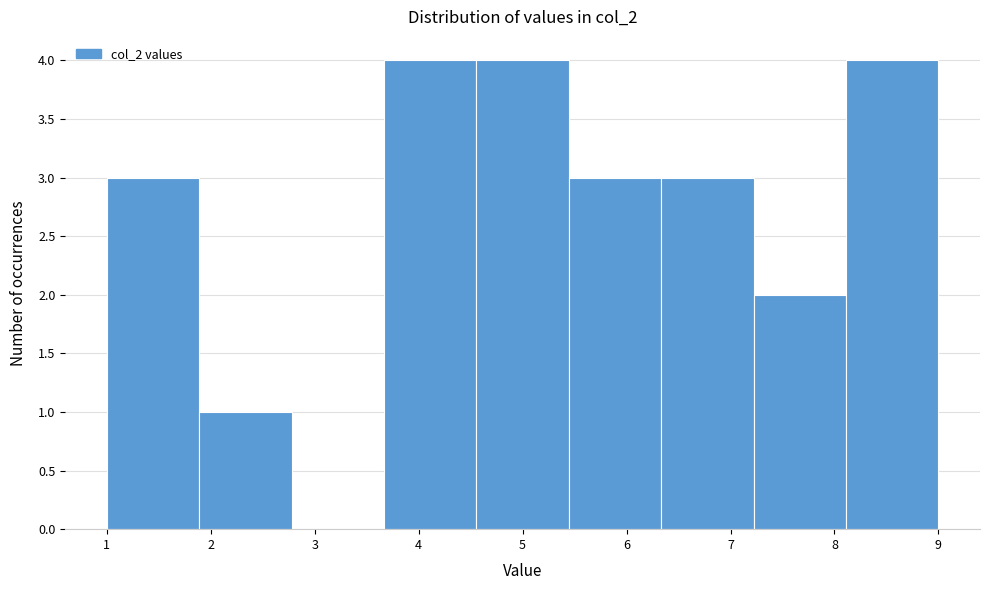

Reading left to right, transcribe this chart: for each bar, give the range it covers on the x-axis and its height. Neither the bar edges nor the heights are printed on the chart, so give them approximately, as read against the axes.

1.0 to 1.9: 3
1.9 to 2.8: 1
2.8 to 3.7: 0
3.7 to 4.6: 4
4.6 to 5.4: 4
5.4 to 6.3: 3
6.3 to 7.2: 3
7.2 to 8.1: 2
8.1 to 9.0: 4